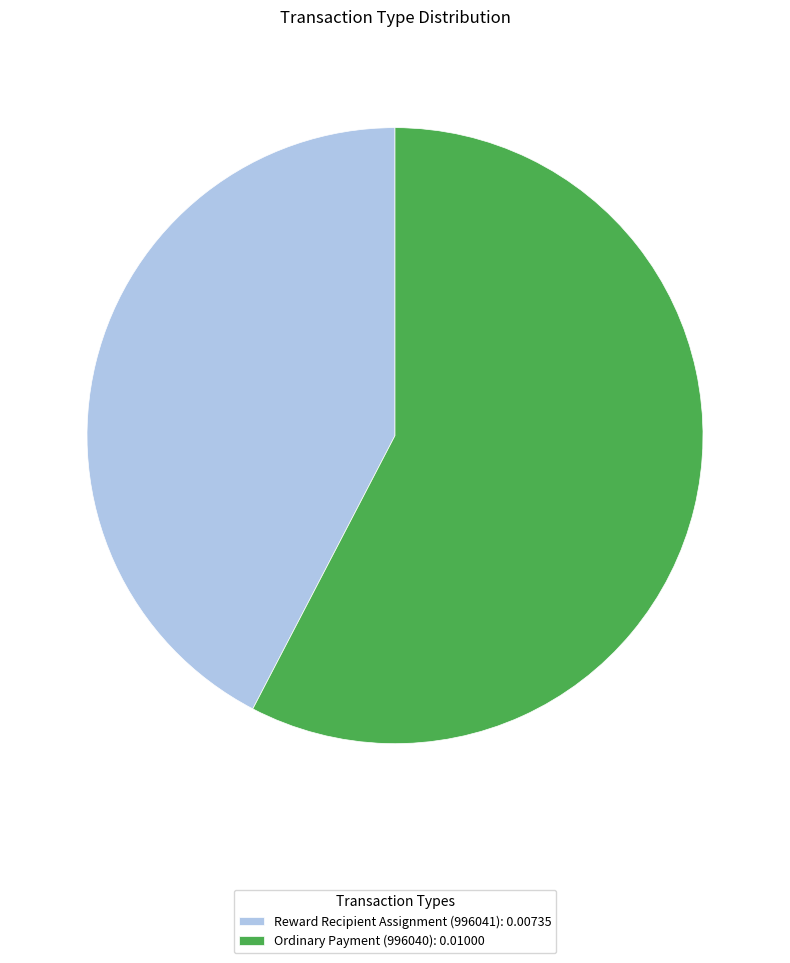

Rank the categories by value from highest to lowest.

Ordinary Payment (996040), Reward Recipient Assignment (996041)